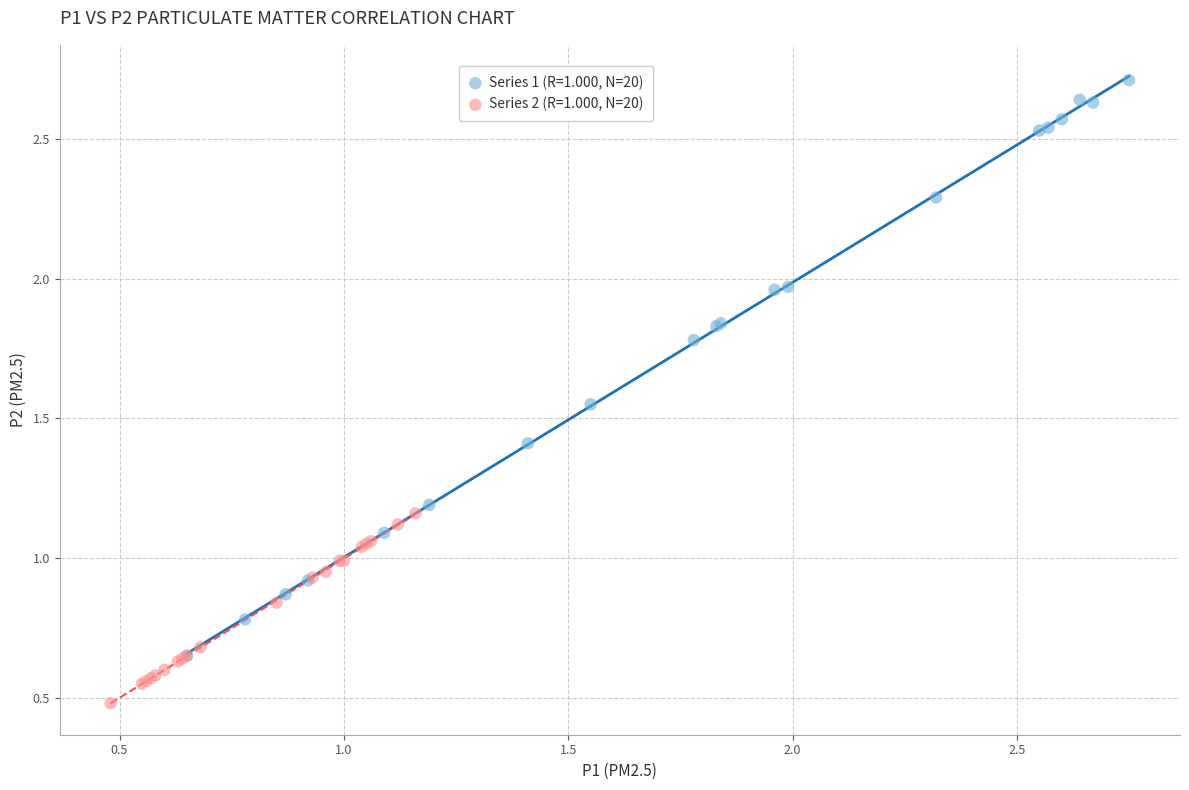

Which series reaches the minimum Y coordinate?

Series 2 (R=1.000, N=20)